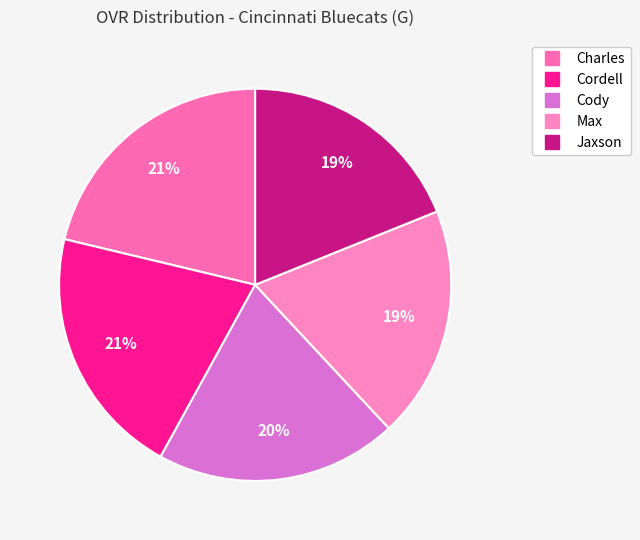

True or false: Max accounts for 31% of the total.

False